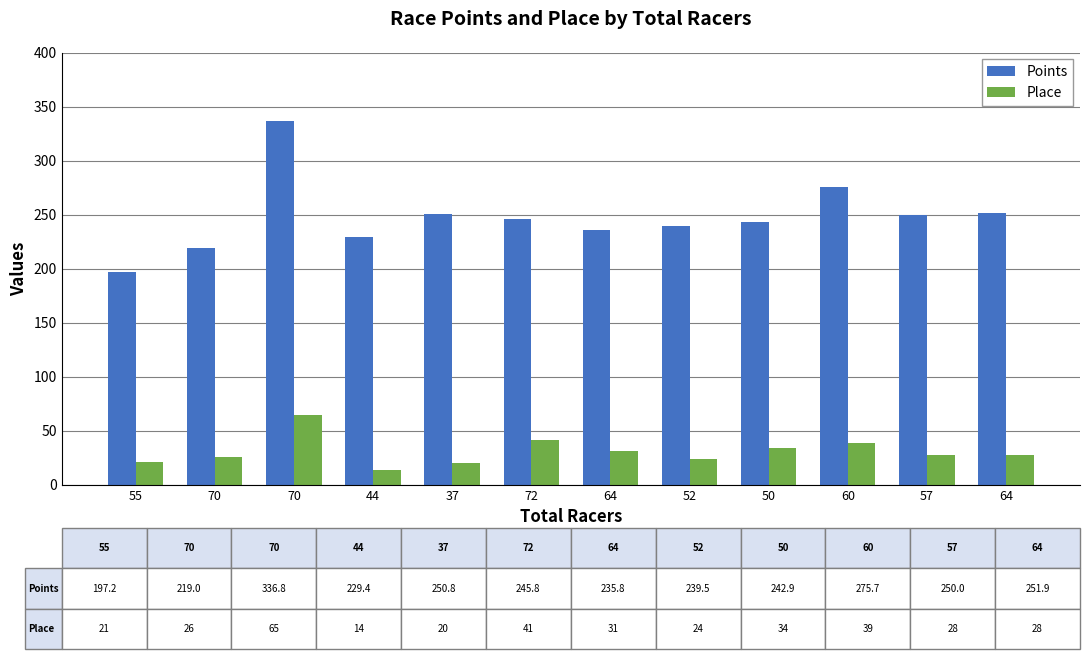

At how many categories does at least one series exceed 326?

1